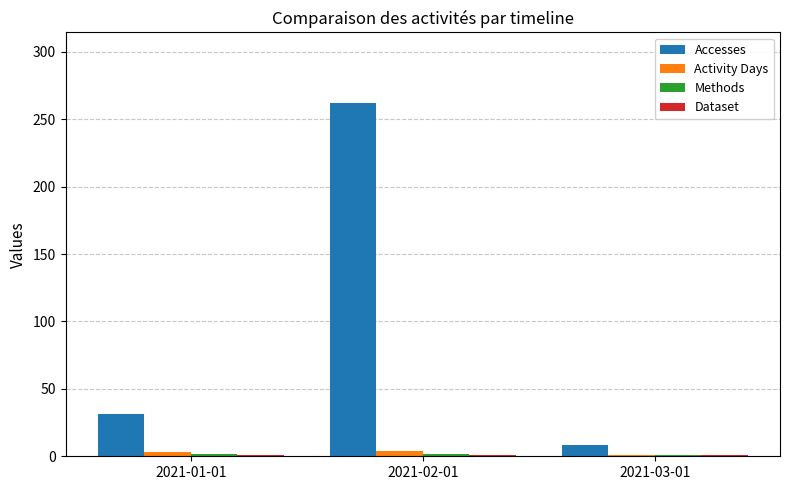

What is the sum of the Accesses values at 2021-03-01 and 2021-01-01?

39